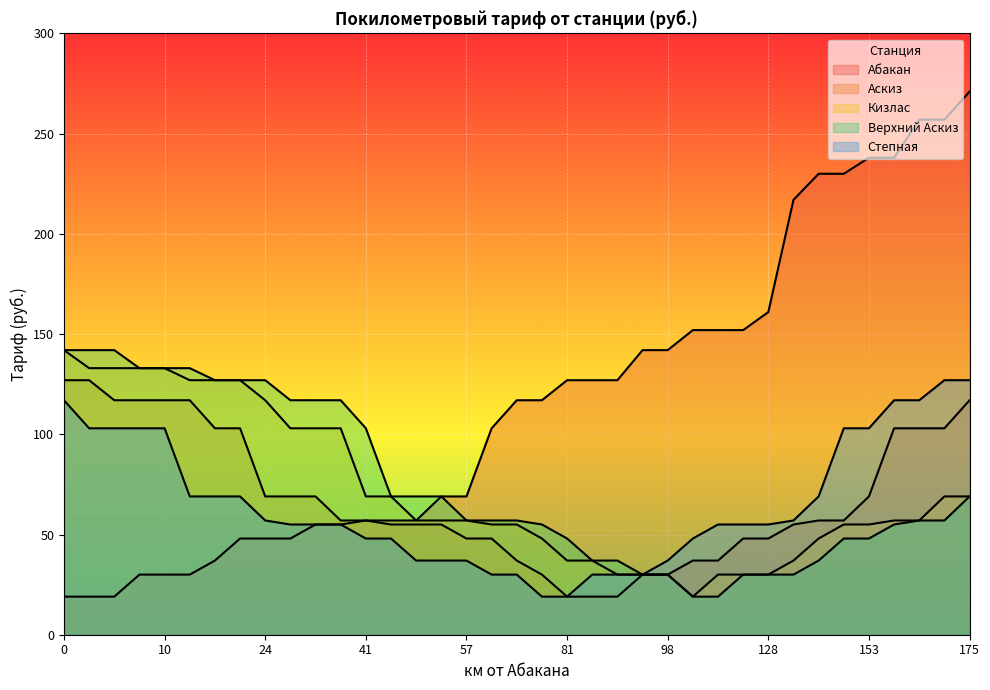

True or false: Аскиз and Кизлас intersect in this chart.

False